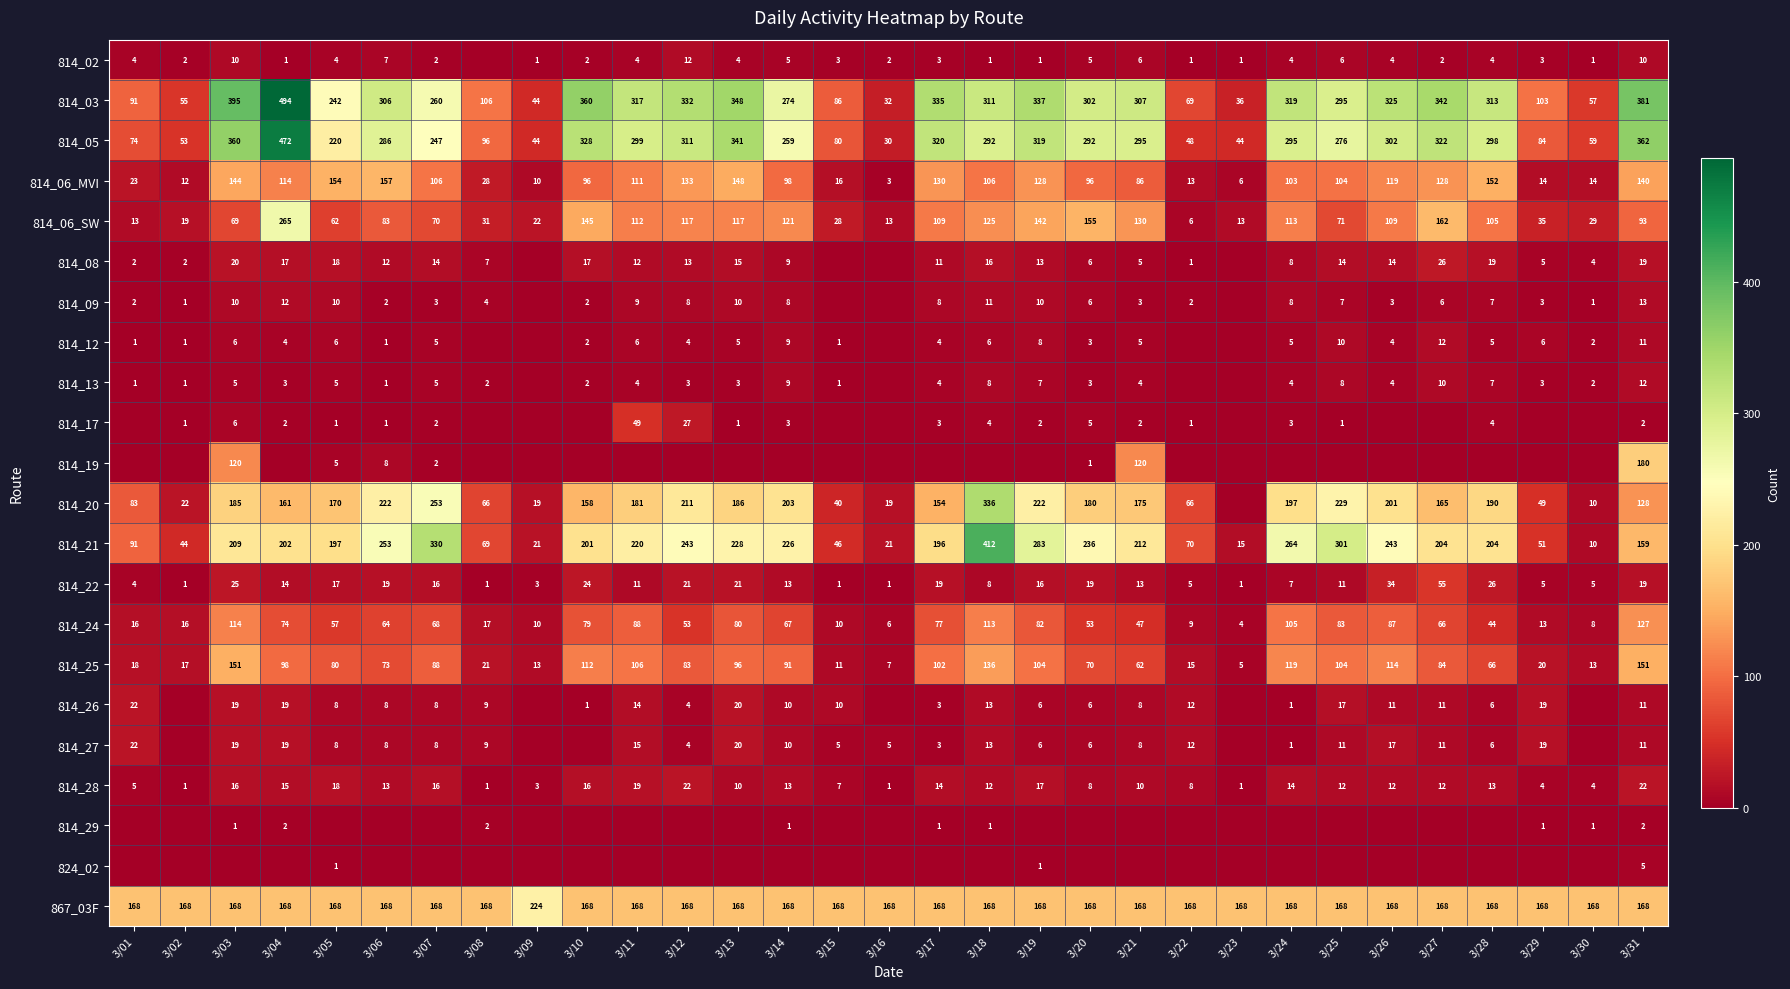

What is the sum of the 814_21 values at 3/06 and 3/03?

462